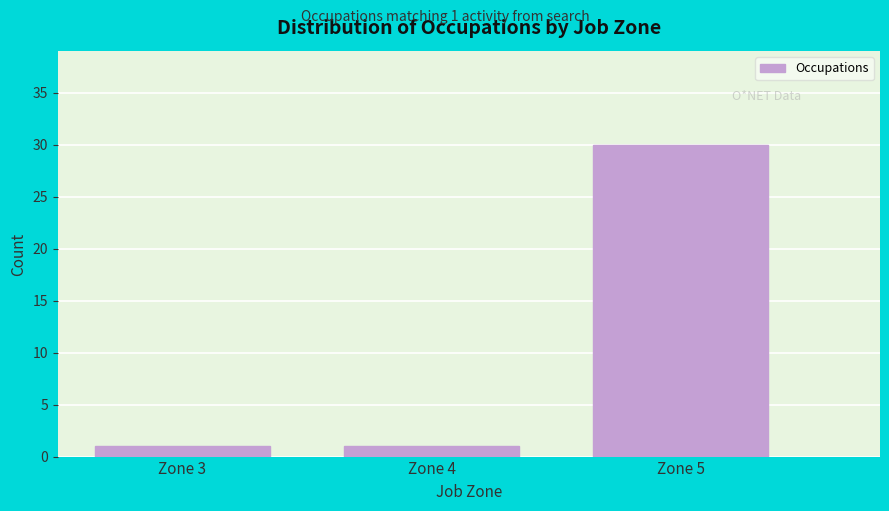

Which range on the x-axis has the tallest bar?

4.5 to 5.5